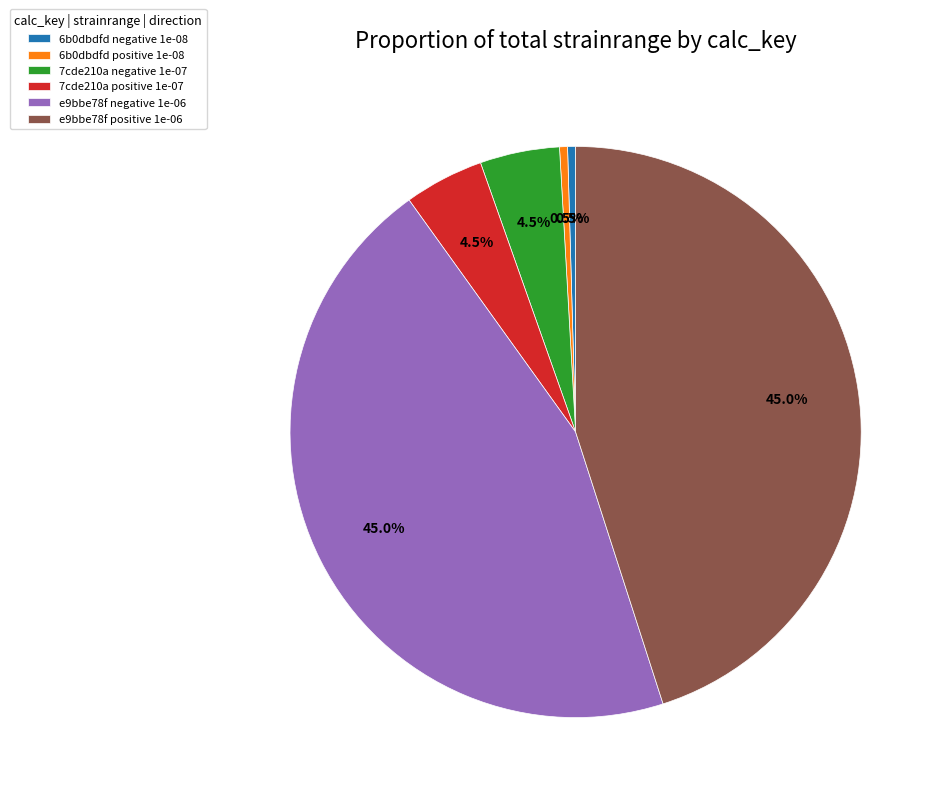

Is there any slice that represents more than half of the pie?

No